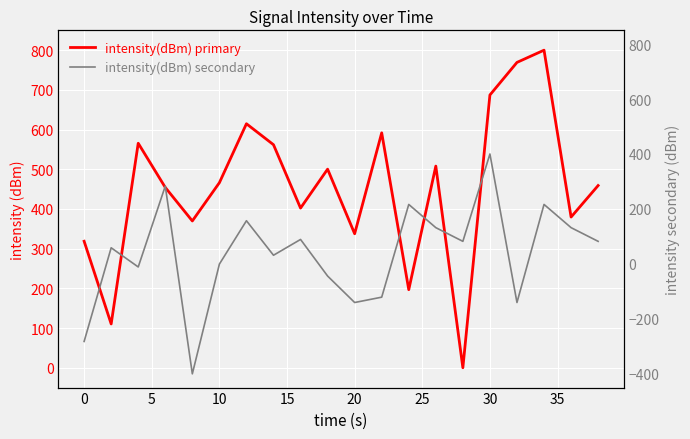

The intensity(dBm) secondary series shows 107.3 at 12. True or false?

False